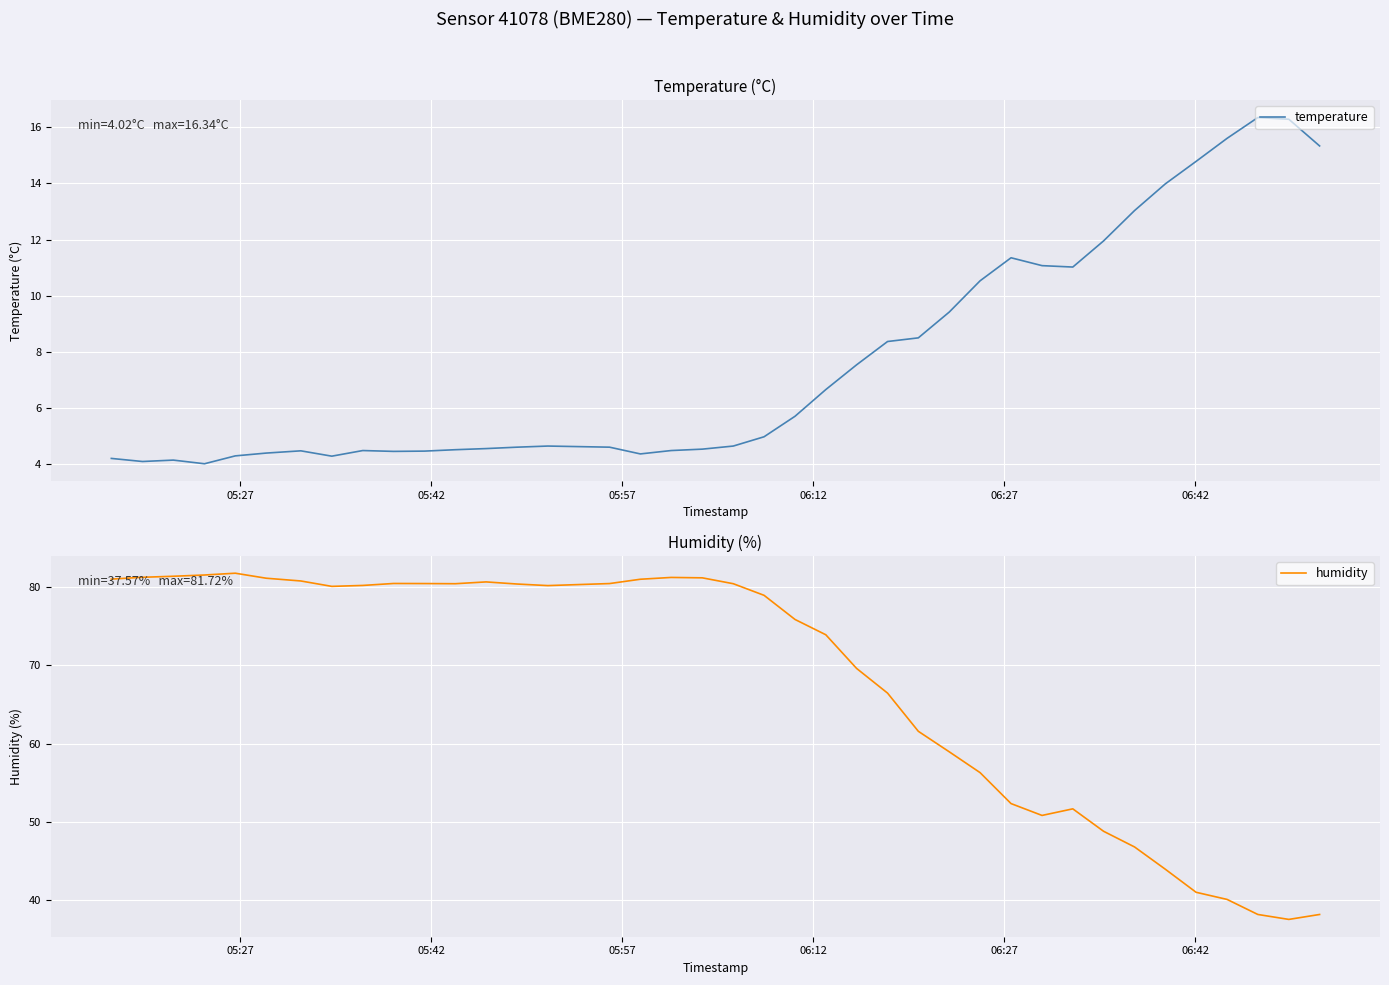

True or false: temperature and humidity cross at least once.

False